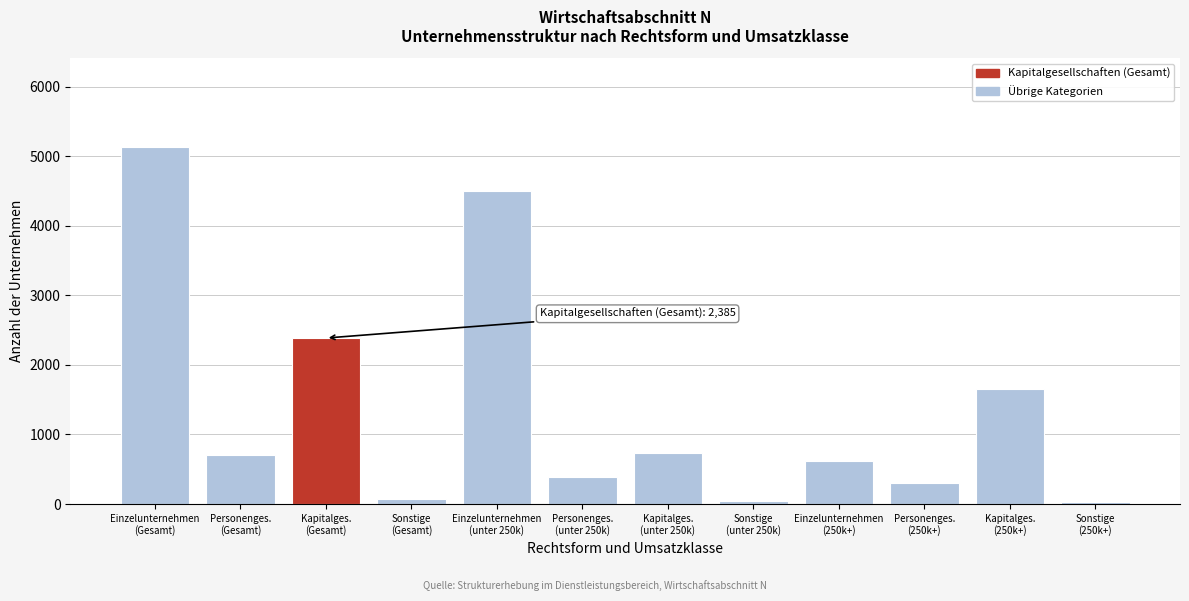

What is the difference between the maximum and second lowest values?

5080